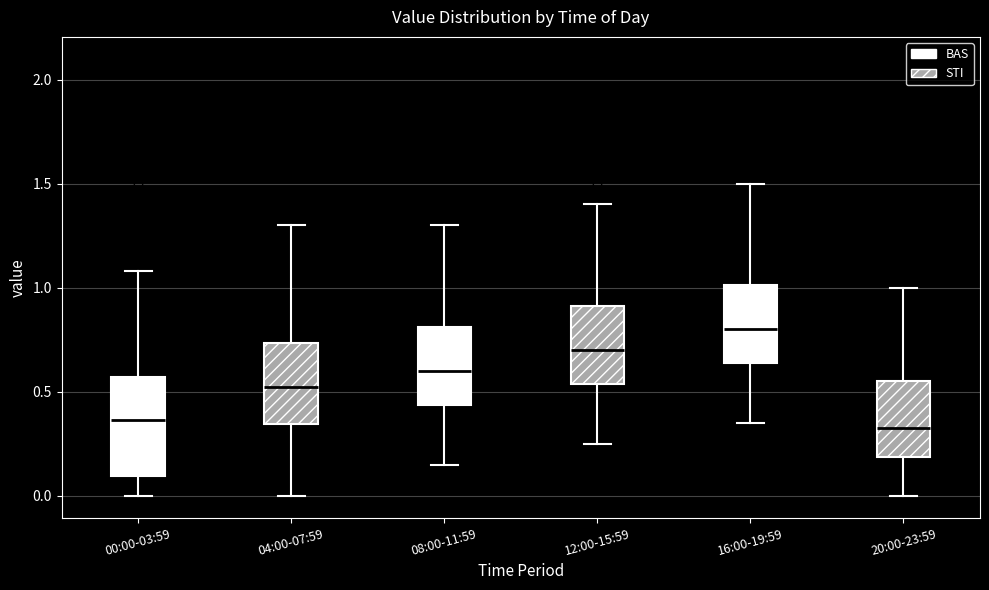

Reading left to right, transcribe this box plot: for each box, give where its median line is, the range the box spans, and where its two whiskers end, as read against the y-axis. The values are not printed on the chart, so give them approximately, as read against the axis.

00:00-03:59: median 0.35, box 0.10 to 0.55, whiskers 0.00 to 1.10
04:00-07:59: median 0.55, box 0.35 to 0.75, whiskers 0.00 to 1.30
08:00-11:59: median 0.60, box 0.45 to 0.80, whiskers 0.15 to 1.30
12:00-15:59: median 0.70, box 0.55 to 0.90, whiskers 0.25 to 1.40
16:00-19:59: median 0.80, box 0.65 to 1.00, whiskers 0.35 to 1.50
20:00-23:59: median 0.35, box 0.20 to 0.55, whiskers 0.00 to 1.00